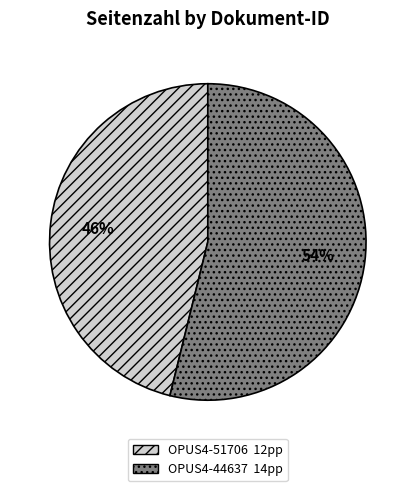

Do OPUS4-51706 and OPUS4-44637 together represent more than half of the pie?

Yes